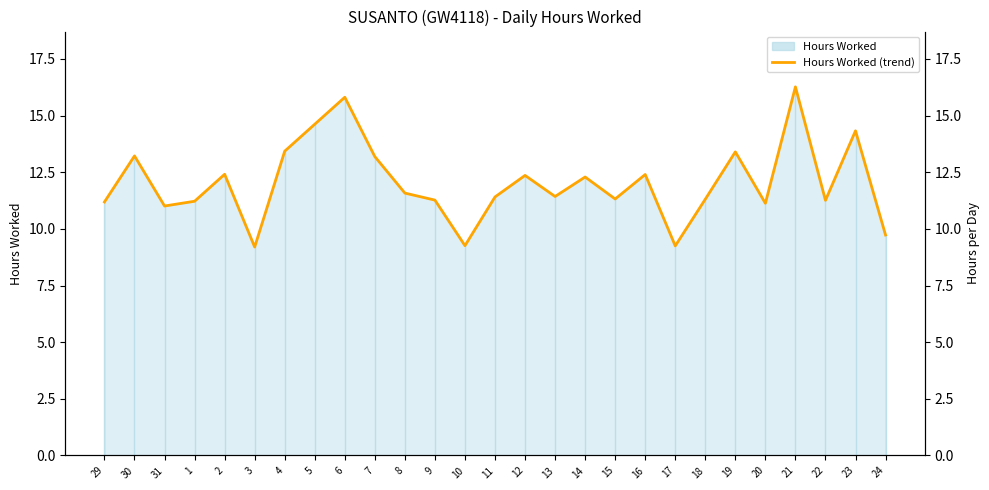

What is the greatest value displayed?

16.3